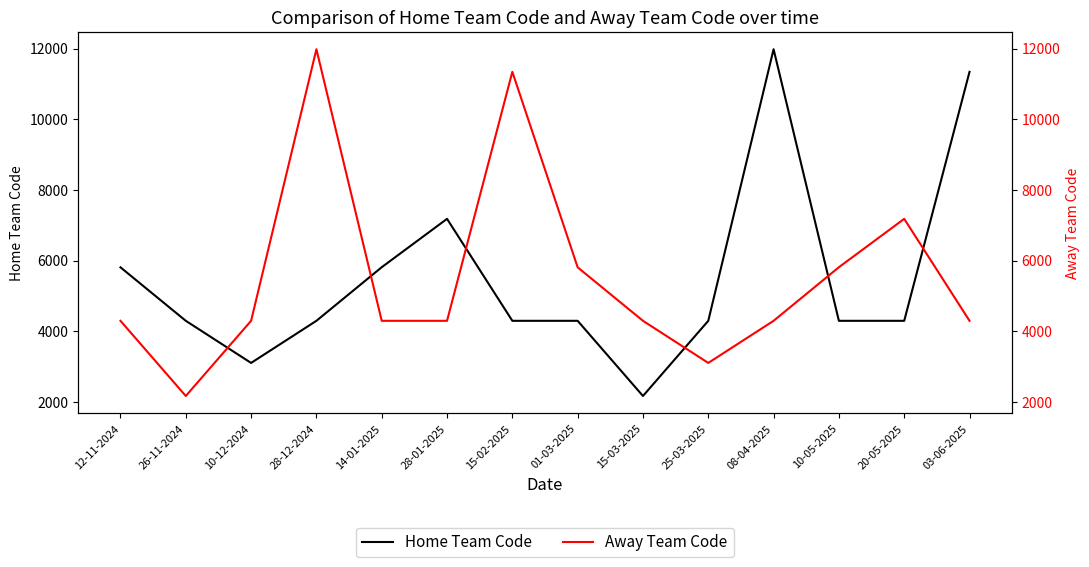

Reading left to right, extract all data points from this chart.

Home Team Code: 12-11-2024=5807	26-11-2024=4293	10-12-2024=3101	28-12-2024=4293	14-01-2025=5810	28-01-2025=7179	15-02-2025=4293	01-03-2025=4293	15-03-2025=2165	25-03-2025=4293	08-04-2025=11980	10-05-2025=4293	20-05-2025=4293	03-06-2025=11340
Away Team Code: 12-11-2024=4293	26-11-2024=2165	10-12-2024=4293	28-12-2024=11980	14-01-2025=4293	28-01-2025=4293	15-02-2025=11340	01-03-2025=5807	15-03-2025=4293	25-03-2025=3101	08-04-2025=4293	10-05-2025=5810	20-05-2025=7179	03-06-2025=4293